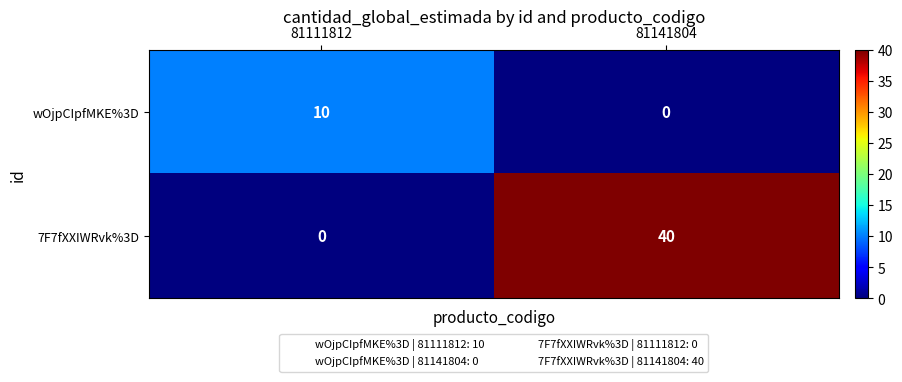

What is the approximate value of 7F7fXXIWRvk%3D at 81141804, to the nearest 10?

40